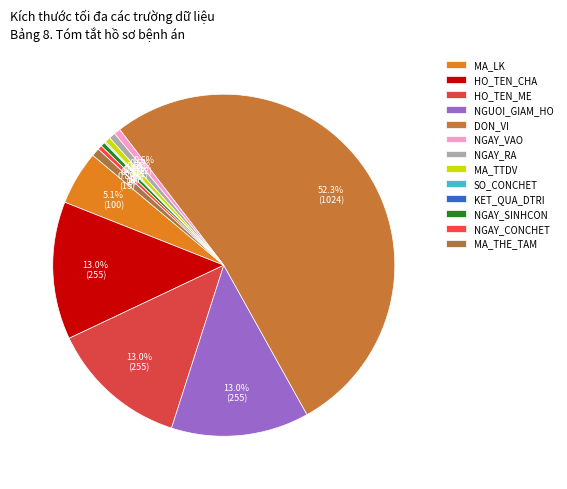

Count the number of slices in the pie.

13